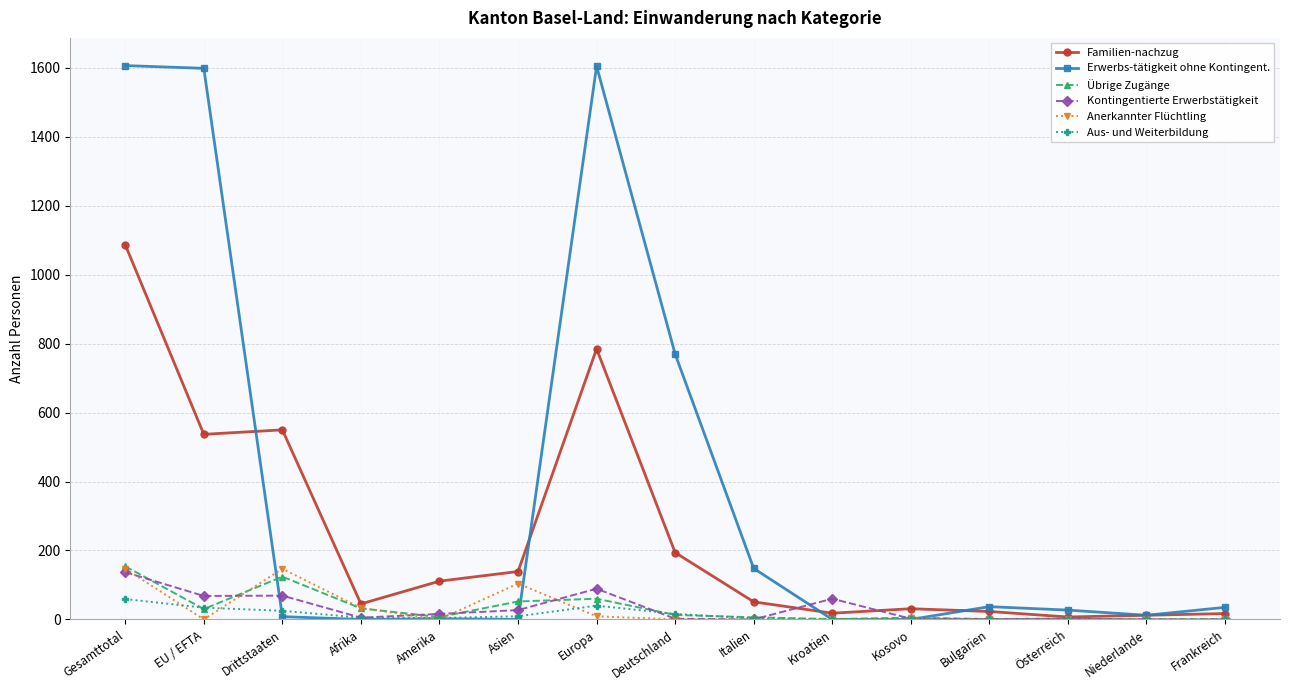

What is the difference between the Aus- und Weiterbildung values at Italien and Bulgarien?

3